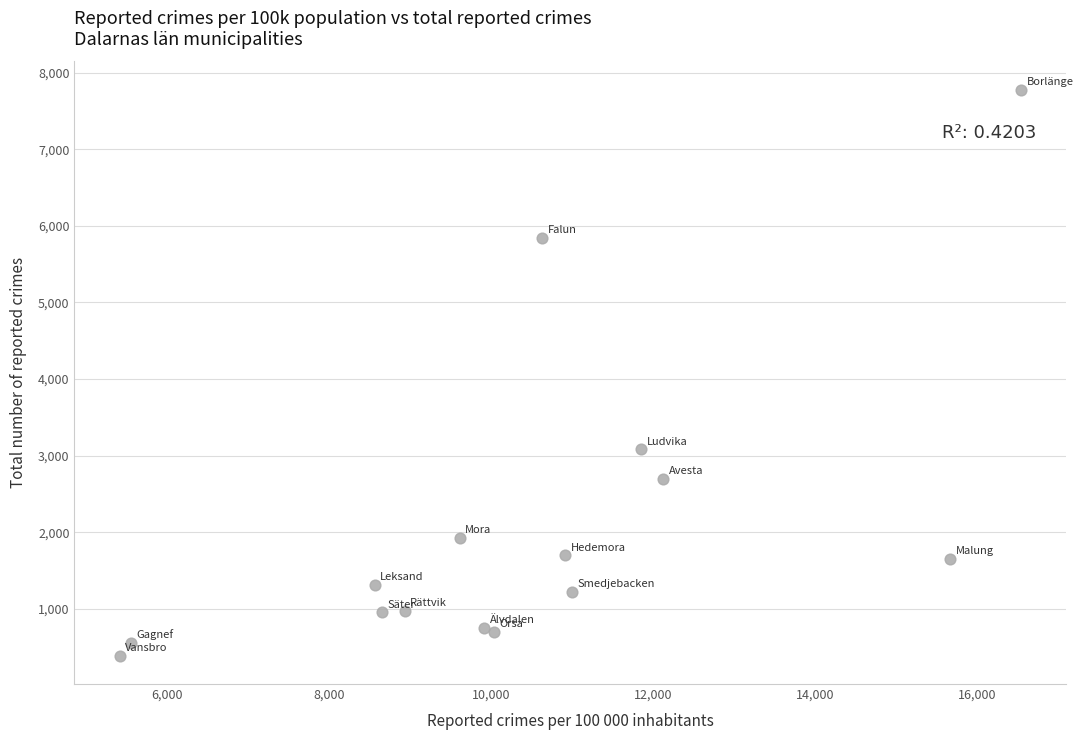

What Y value in the scatter plot is closest to 4082?

3081